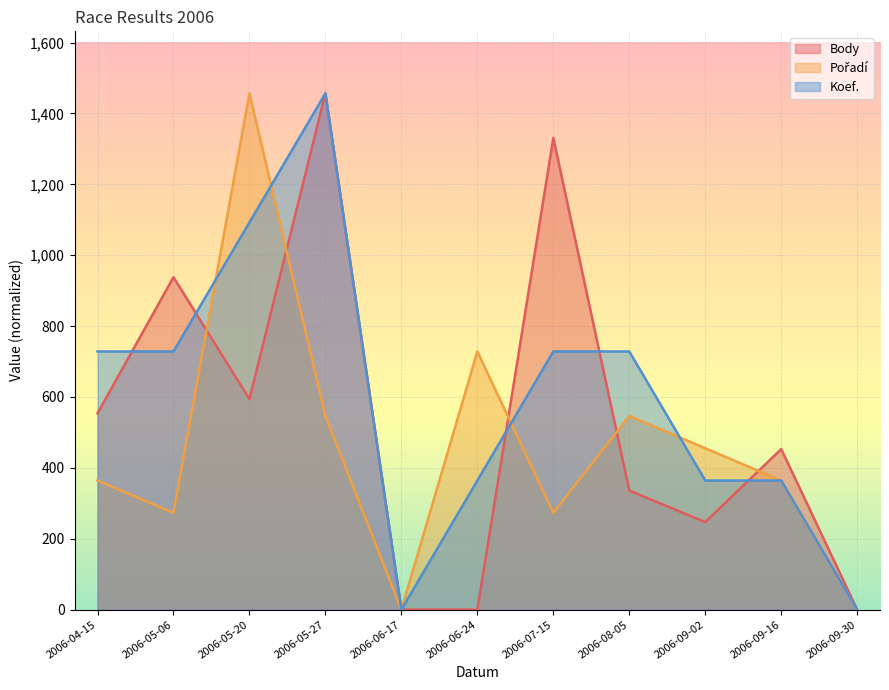

At which category is the sum across all series the highest?

2006-05-27